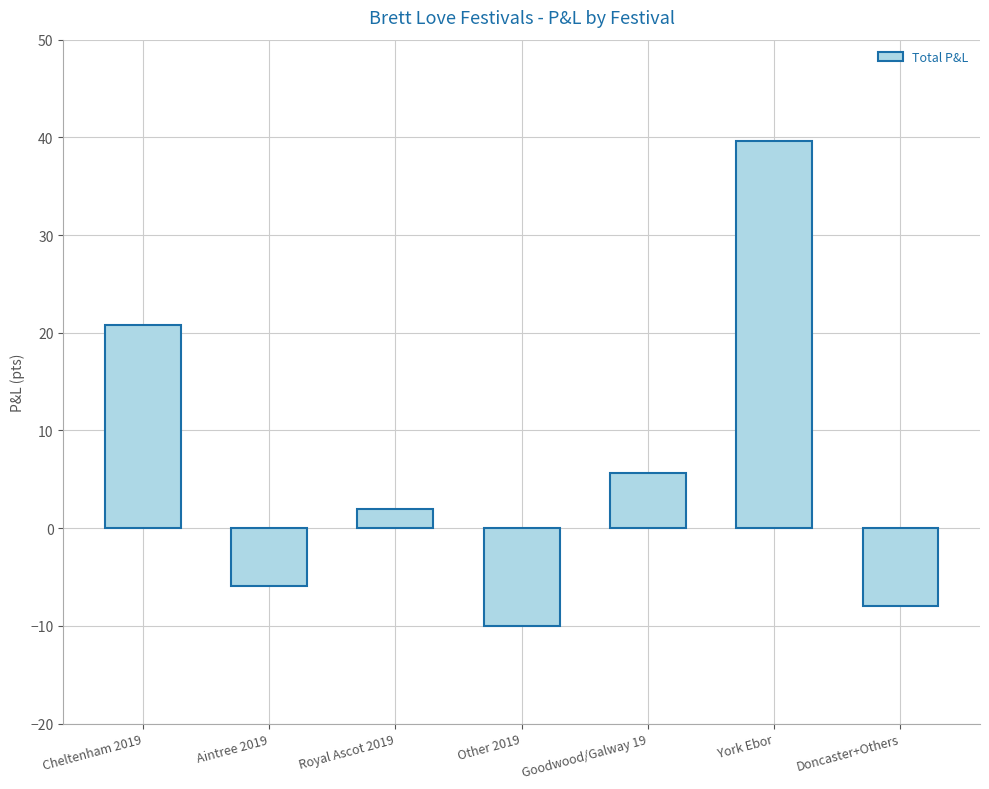

What is the sum of all values?

44.2